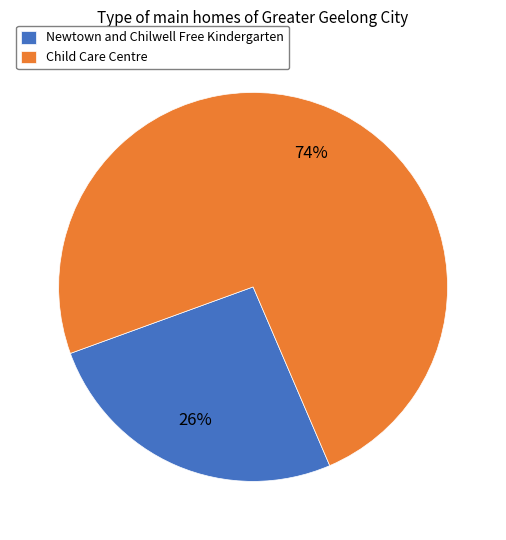

Which category accounts for the majority?

Child Care Centre